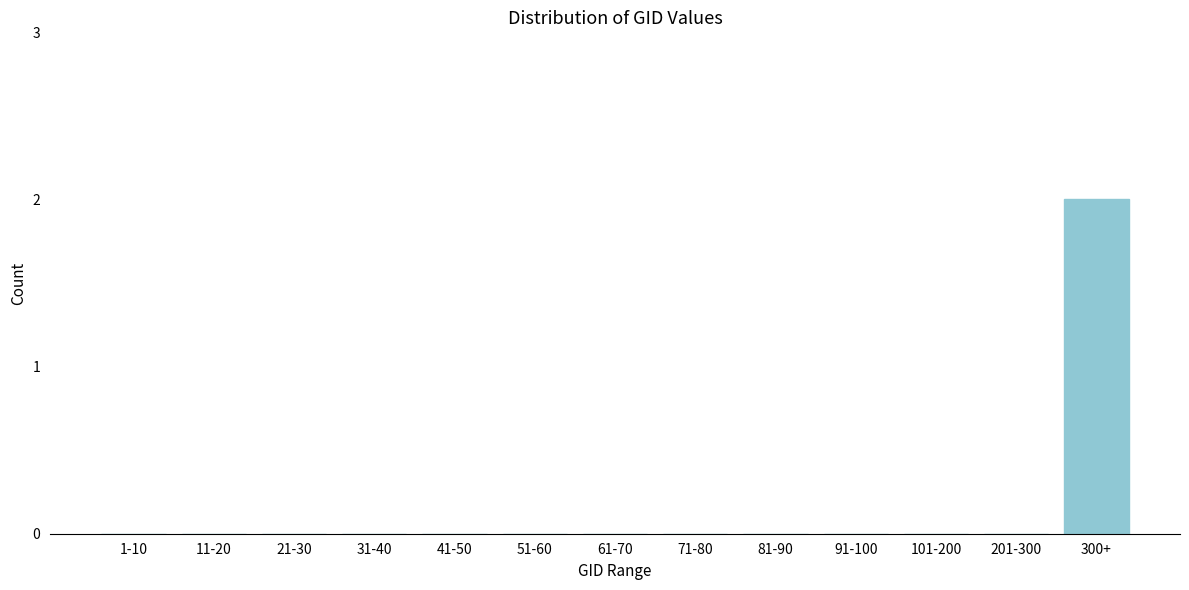

Reading right to left, list all the values displayed in this chart.

300+=2	201-300=0	101-200=0	91-100=0	81-90=0	71-80=0	61-70=0	51-60=0	41-50=0	31-40=0	21-30=0	11-20=0	1-10=0